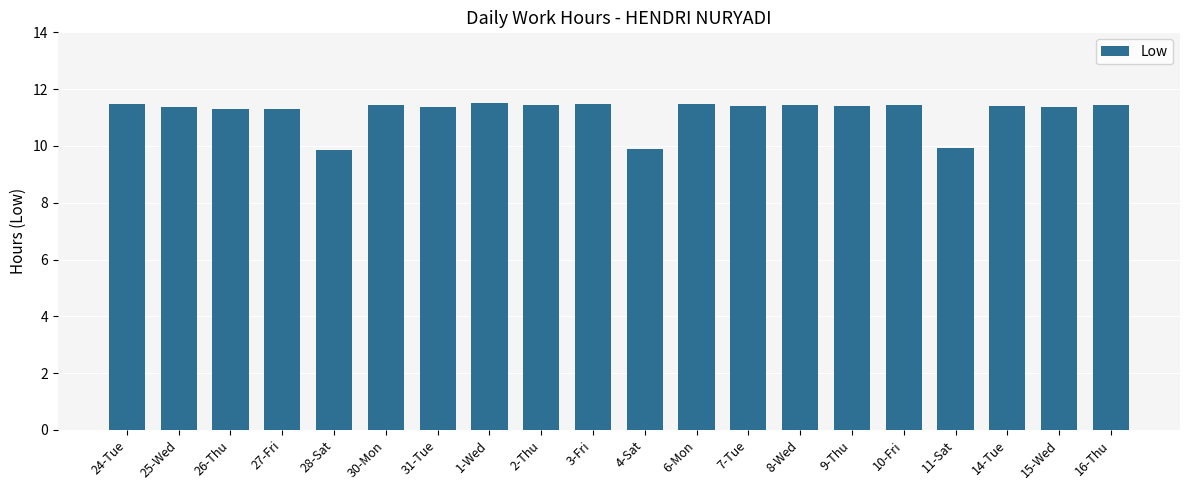

What is the difference between the values at 30-Mon and 28-Sat?

1.6